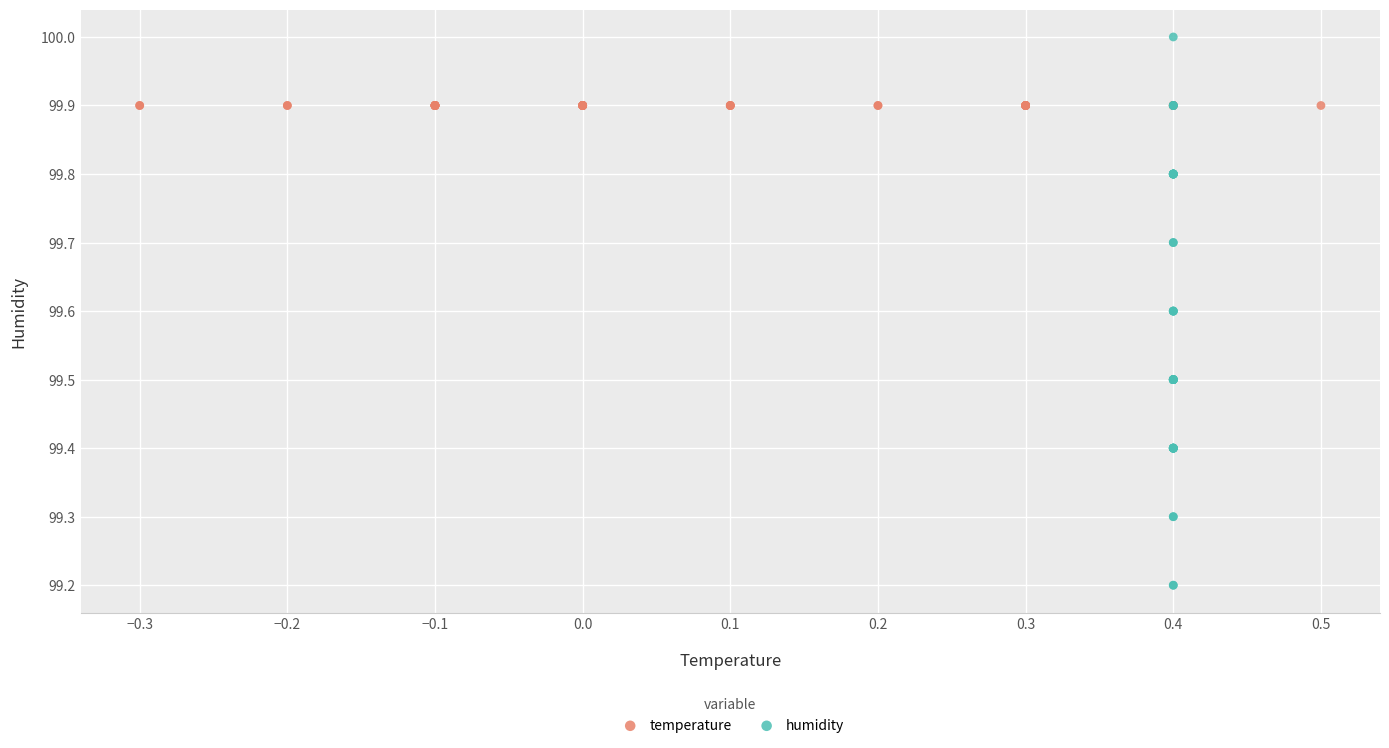

Which series contains the lowest Y value?

humidity